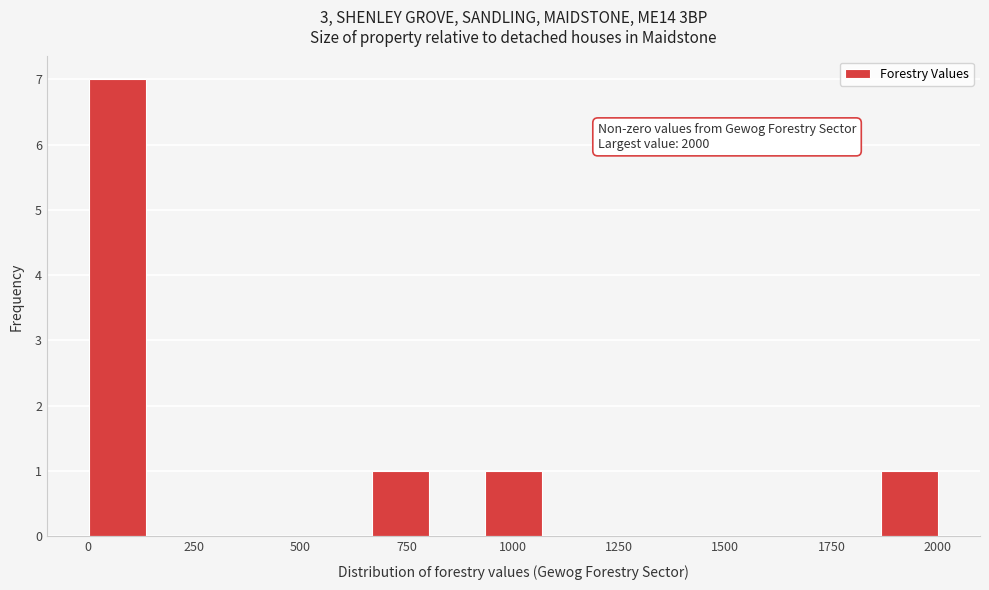

Around what value on the x-axis is the tallest bar? Give the approximate position of its centre, as read against the axis.

50